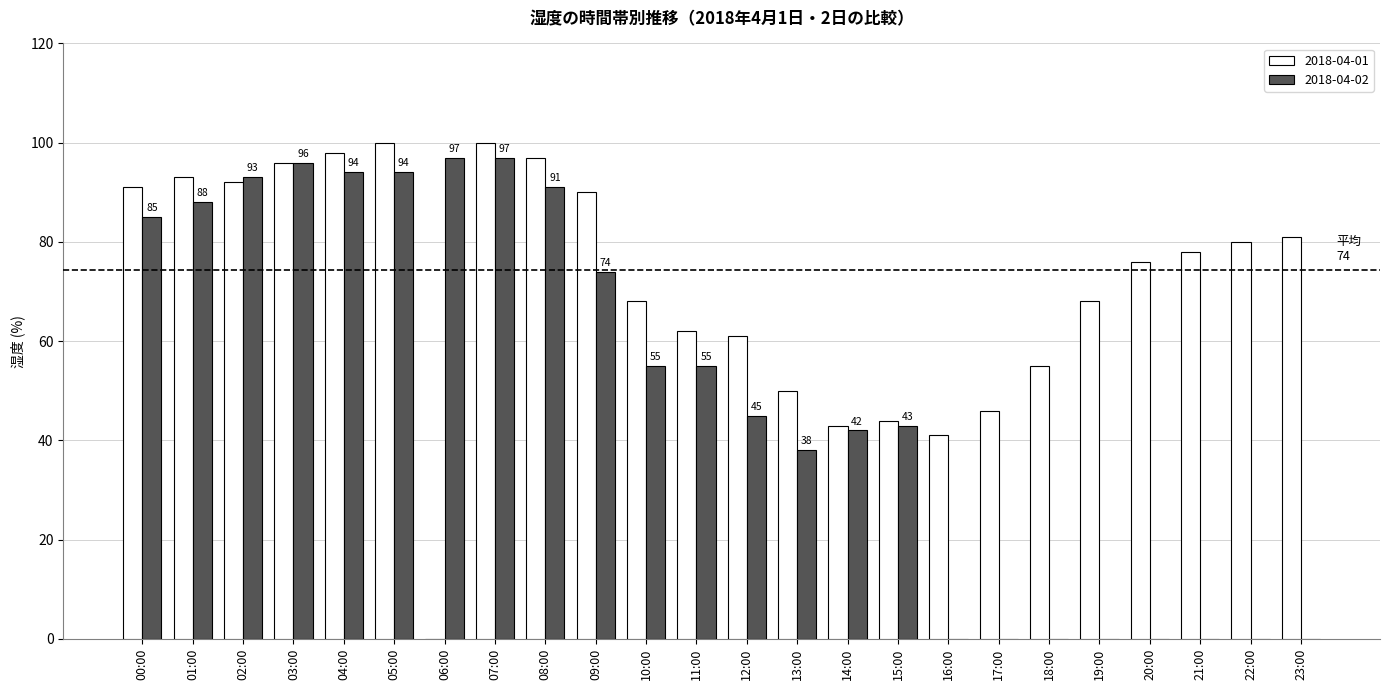

Between 19:00 and 22:00, which series saw the biggest shift?

2018-04-01